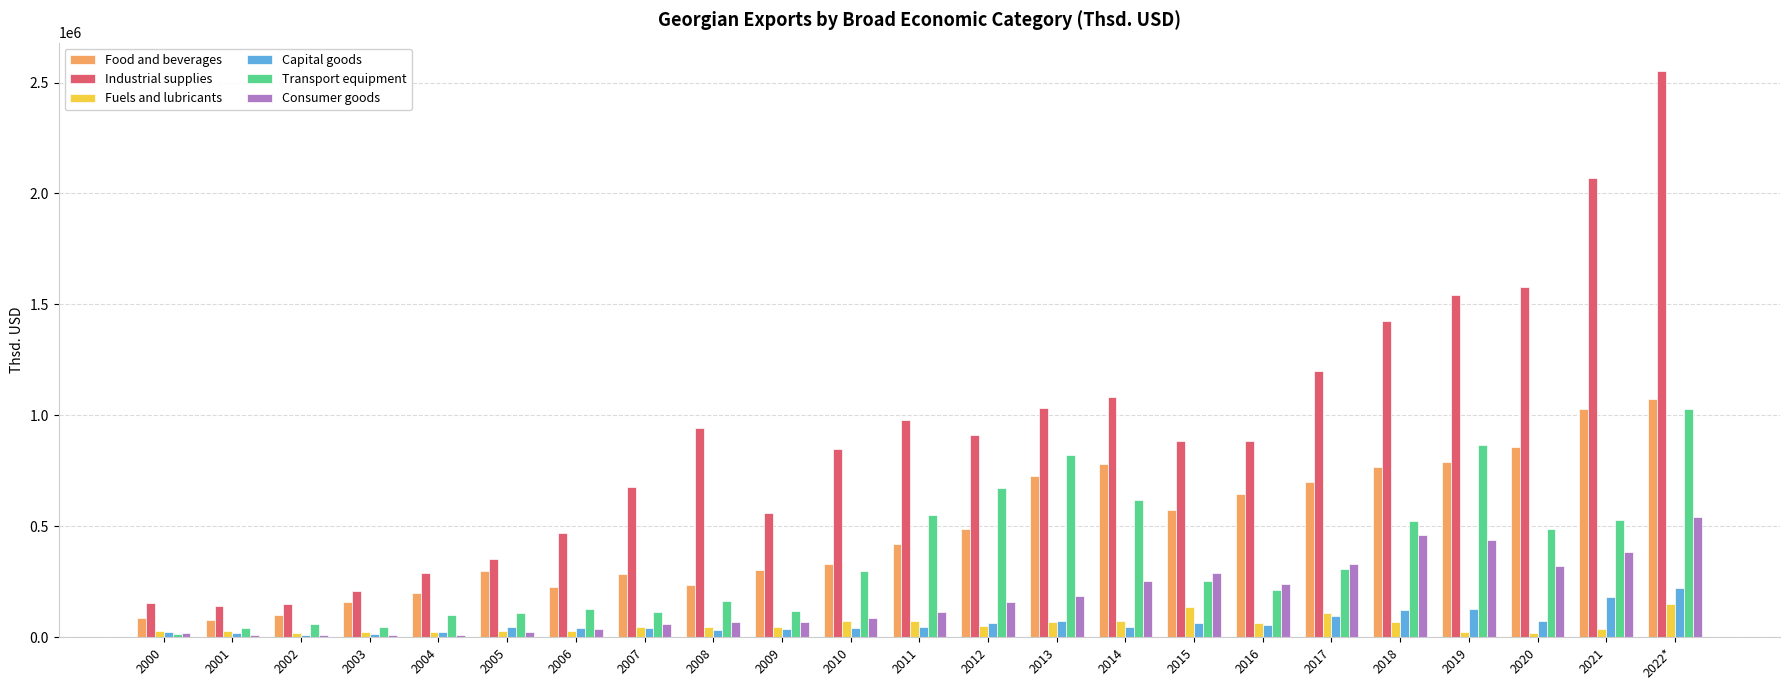

What is the maximum value shown in the chart?

2552297.3